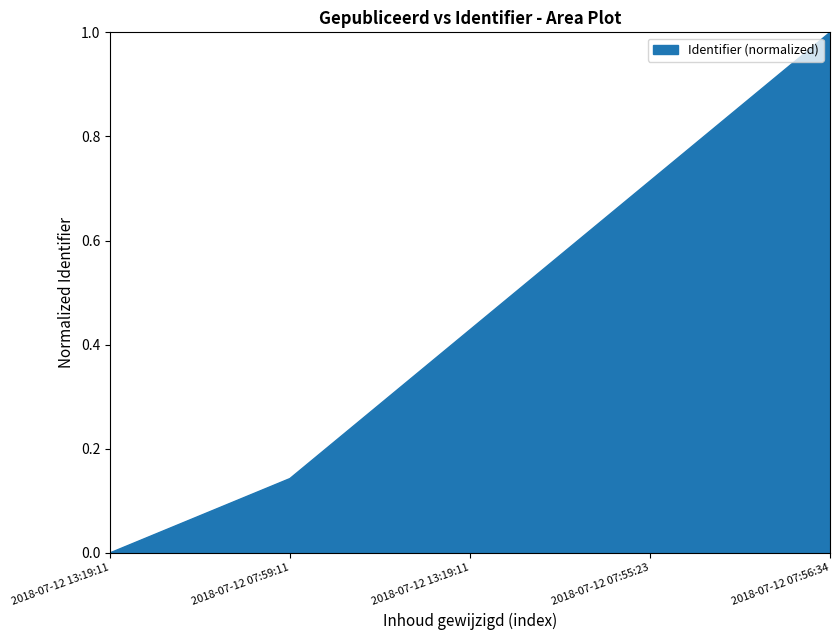

Is this an area chart (filled region under the line)?

Yes